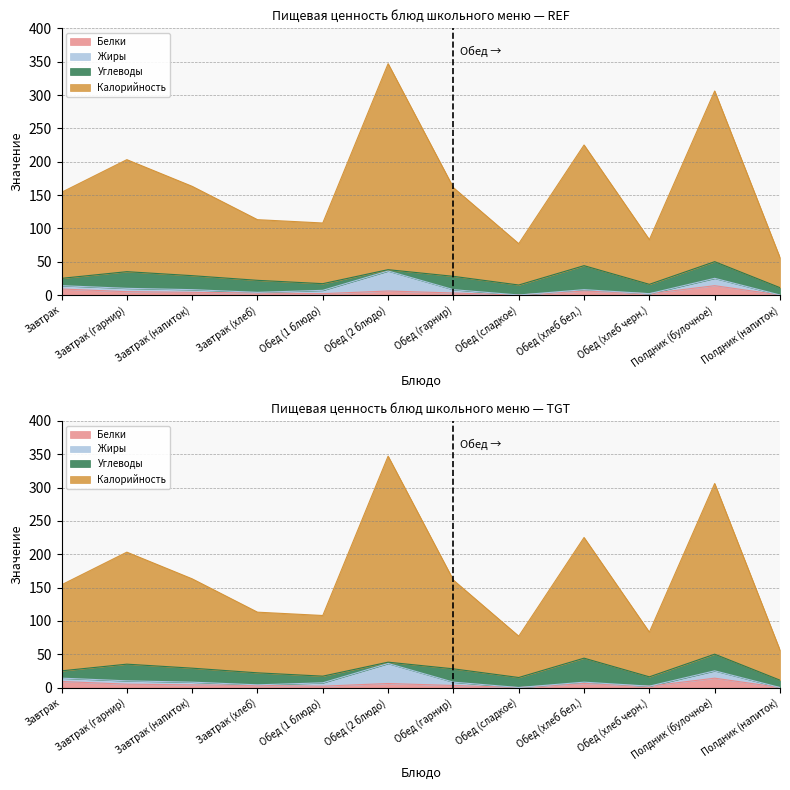

What is the difference between the highest and lowest values at Завтрак?

145